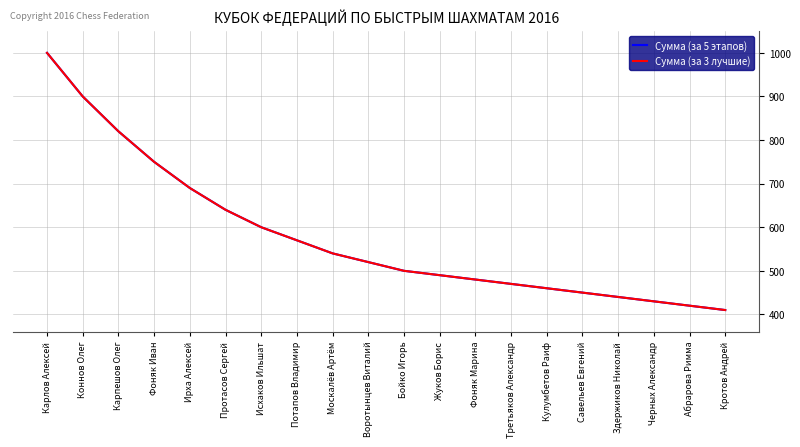

What is the value of the Сумма (за 5 этапов) point at the 4th from the left?

750